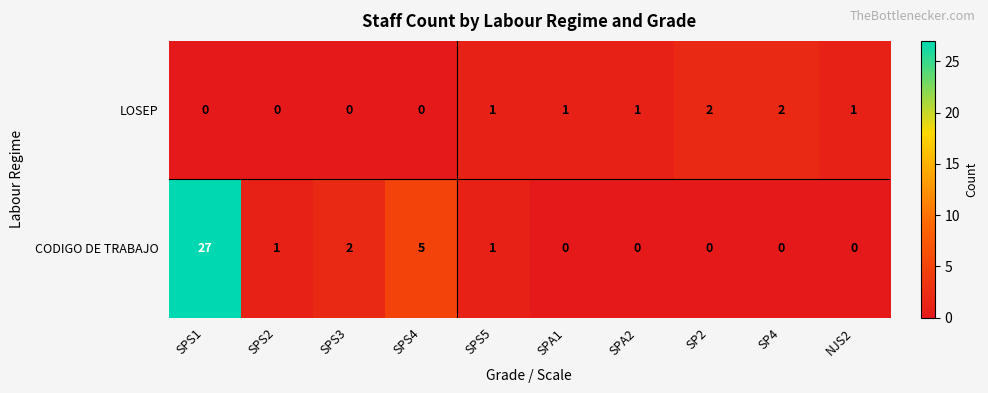

What is the greatest value displayed?

27